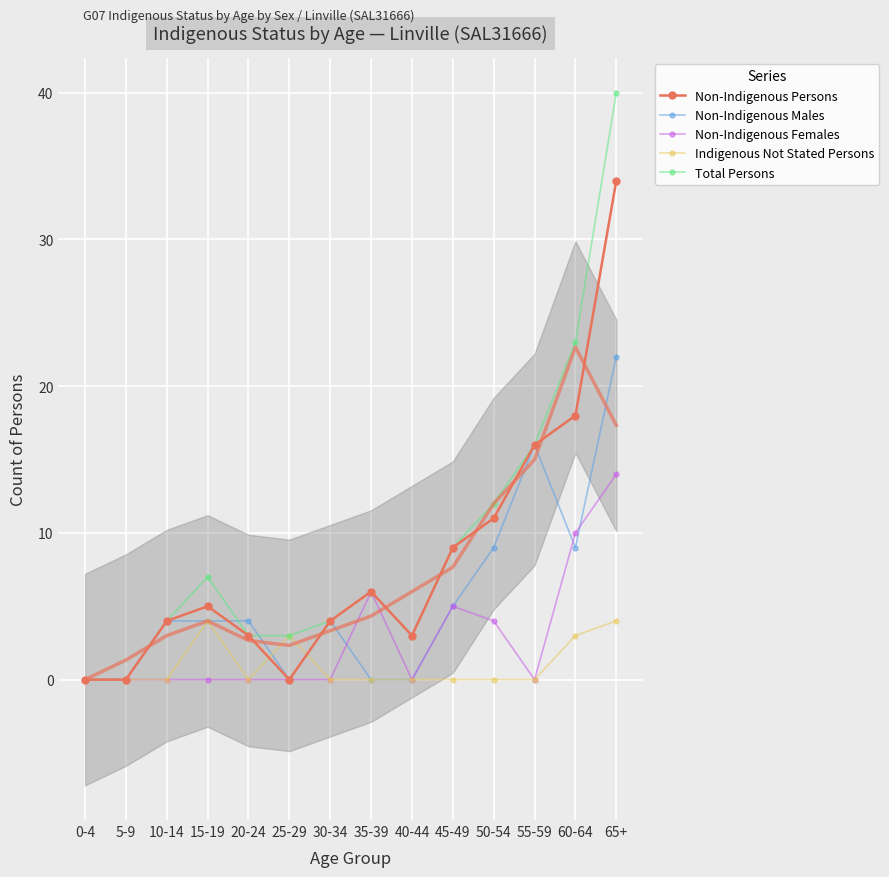

Between which two adjacent categories do Non-Indigenous Persons and Indigenous Not Stated Persons first intersect?

20-24 and 25-29